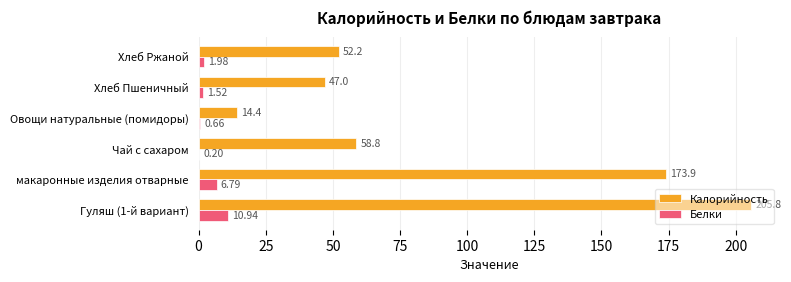

At which category is the sum across all series the highest?

Гуляш (1-й вариант)